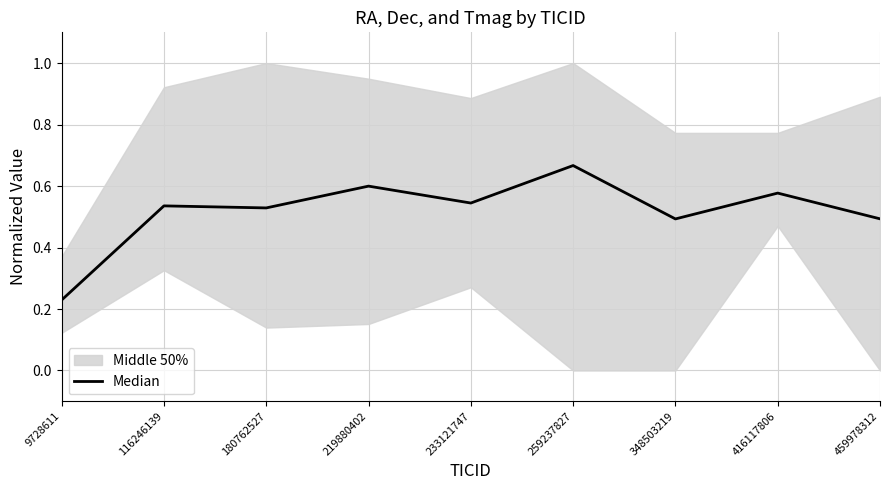

What is the sum of all values?

4.7